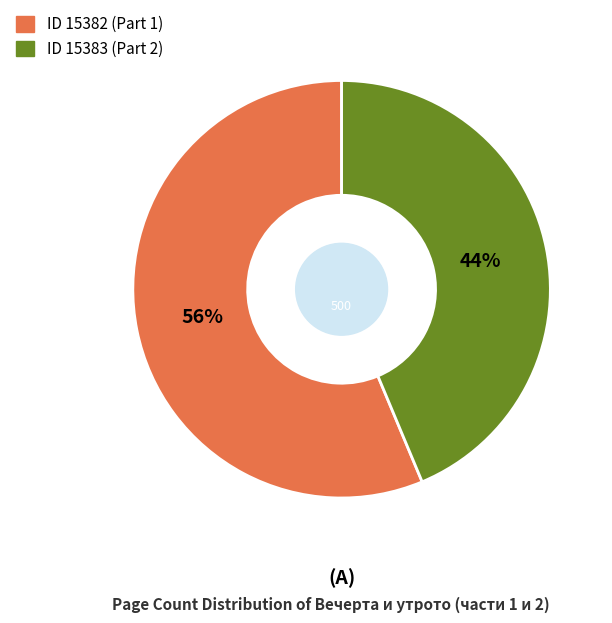

To the nearest percent, what is the average slice percentage?

50%